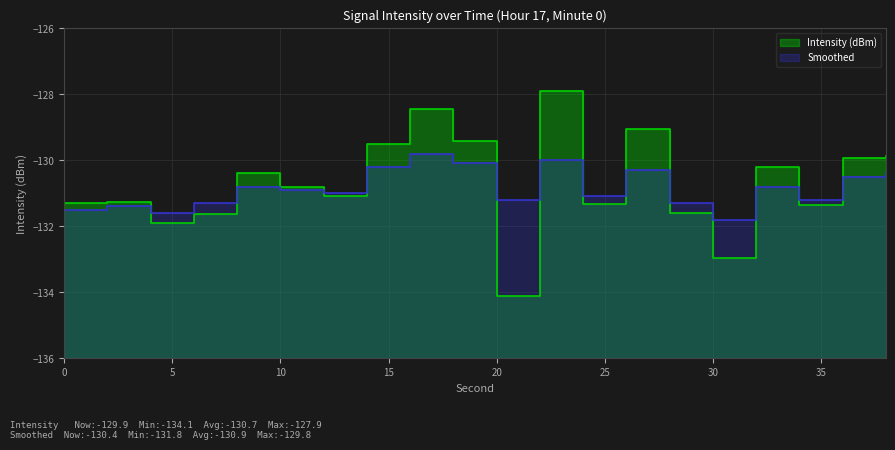

At which category does the chart reach its peak across all series?

22